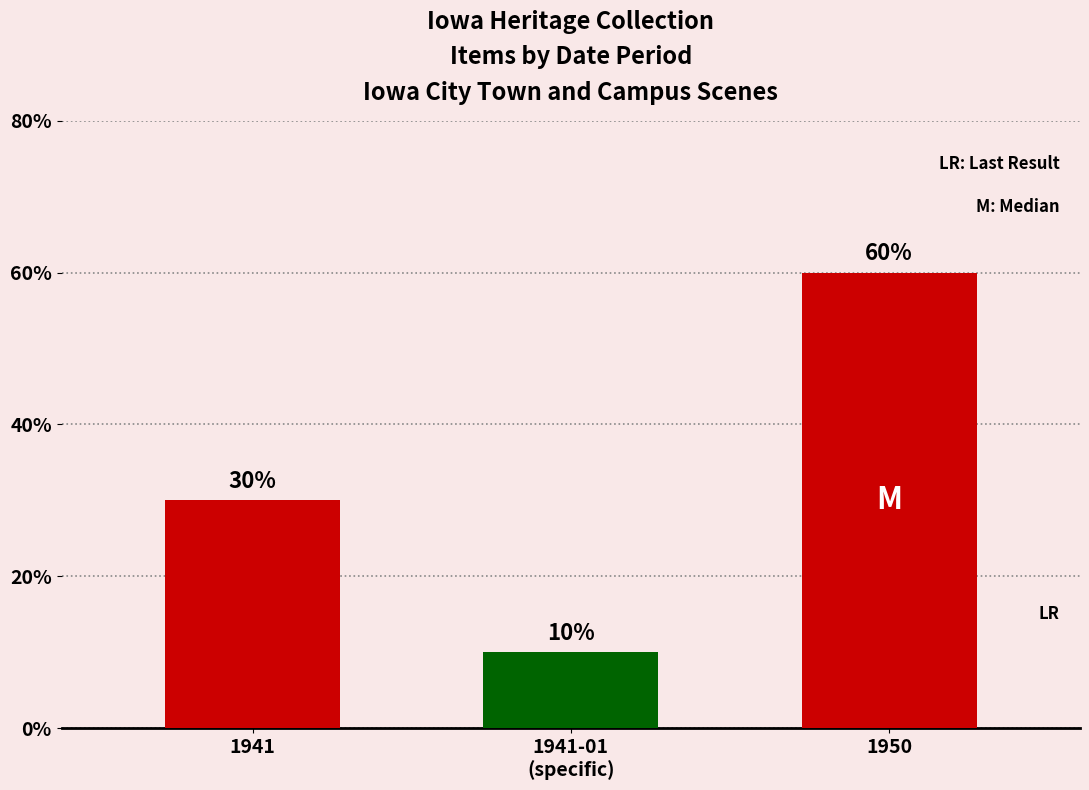

Does the chart contain any negative values?

No